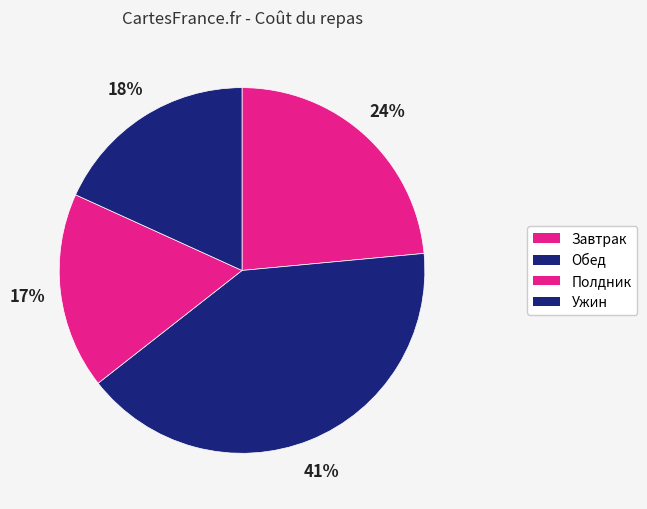

Combined, what portion of the pie is Завтрак and Обед?

64.4%